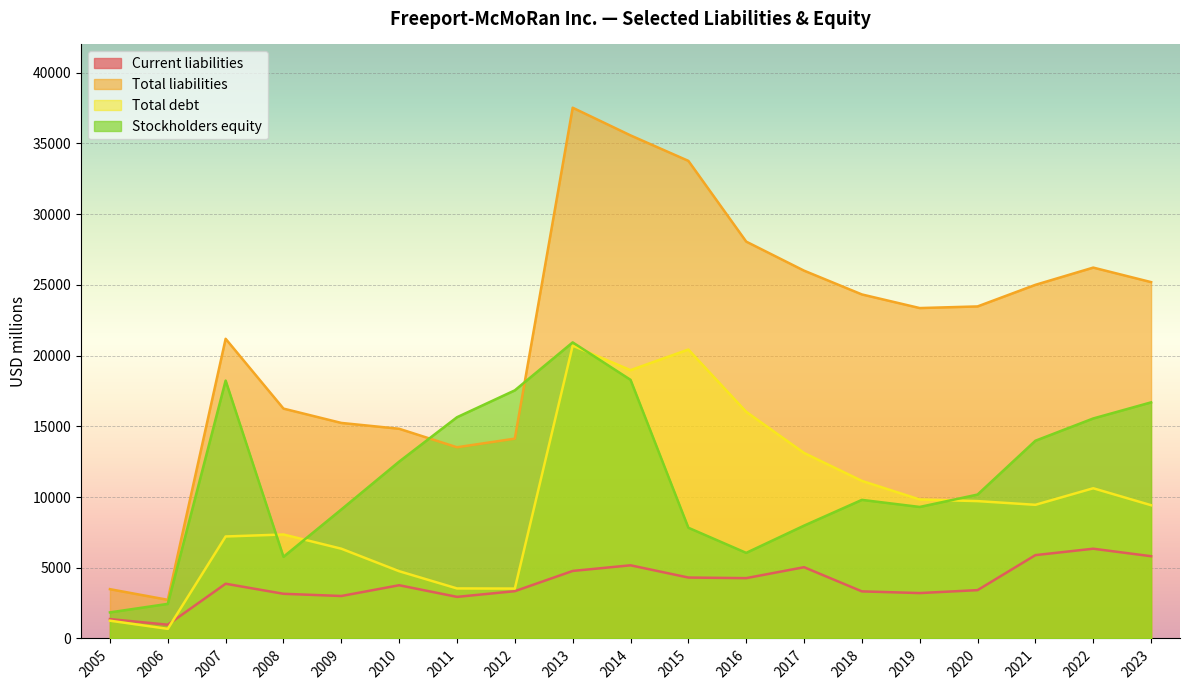

What is the difference between the maximum and second lowest values in the Stockholders equity series?

18489